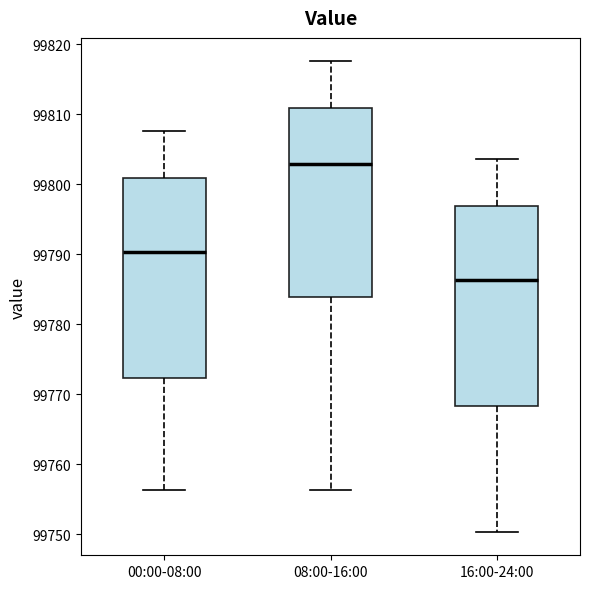

Reading left to right, read every box against the y-axis: the position of its median line, the range the box covers, and the ends of its whiskers. The values are not printed on the chart, so give them approximately, as read against the axis.

00:00-08:00: median 99790, box 99772 to 99801, whiskers 99756 to 99808
08:00-16:00: median 99803, box 99784 to 99811, whiskers 99756 to 99818
16:00-24:00: median 99786, box 99768 to 99797, whiskers 99750 to 99804